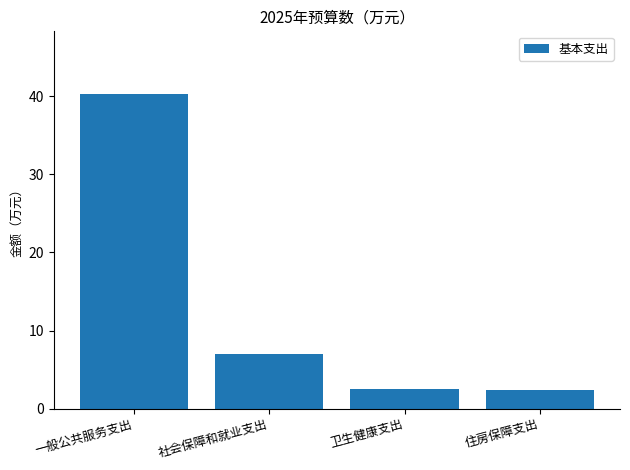

What is the difference between the maximum and minimum values?

37.9